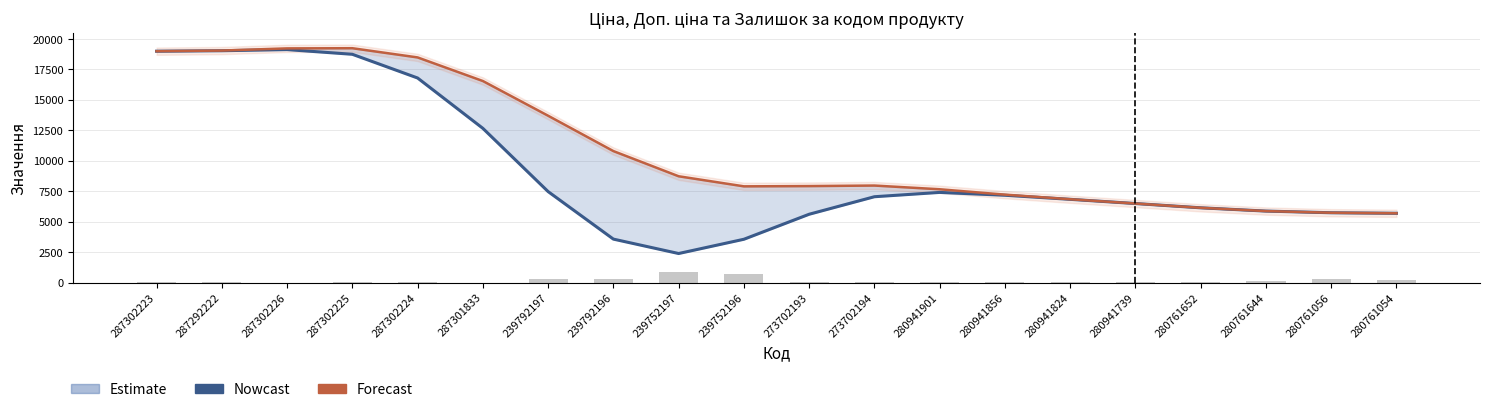

Reading right to left, list all the values displayed in this chart.

Nowcast: 5686.1	5729.9	5866.9	6136.0	6486.8	6832.3	7167.1	7400.1	7045.8	5606.7	3552.1	2380.9	3565.1	7468.6	12664.0	16798.8	18746.9	19132.2	19039.8	18999.4
Forecast: 5686.1	5729.9	5866.9	6136.0	6487.3	6838.6	7216.8	7658.9	7964.1	7919.5	7898.7	8726.6	10795.4	13699.4	16551.0	18489.2	19245.6	19230.1	19052.4	19000.4
Залишок: 183.0	270.0	112.0	42.0	12.0	17.0	81.0	31.0	18.0	17.0	698.0	845.0	290.0	289.0	0.0	3.0	5.0	0.0	2.0	7.0